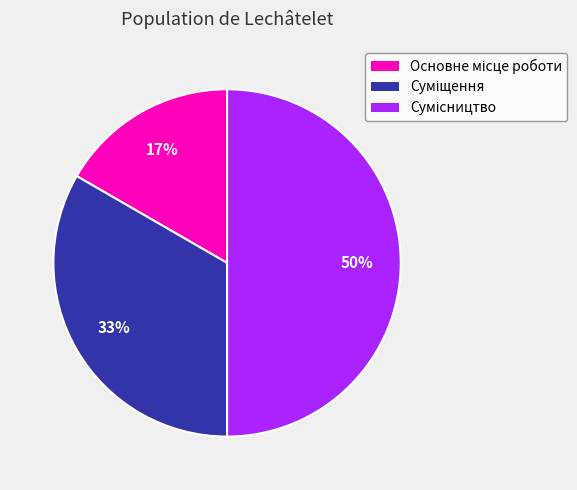

To the nearest percent, what is the average slice percentage?

33%